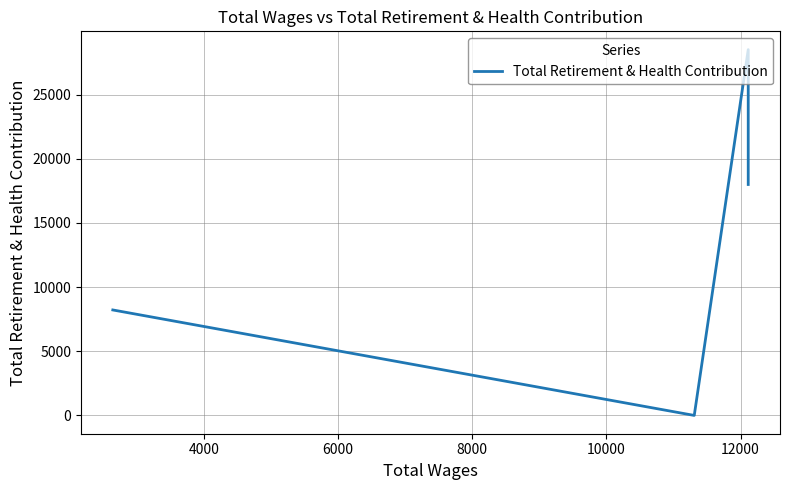

Approximately how many times larger is the value at 6000 compared to 12000?

3.5